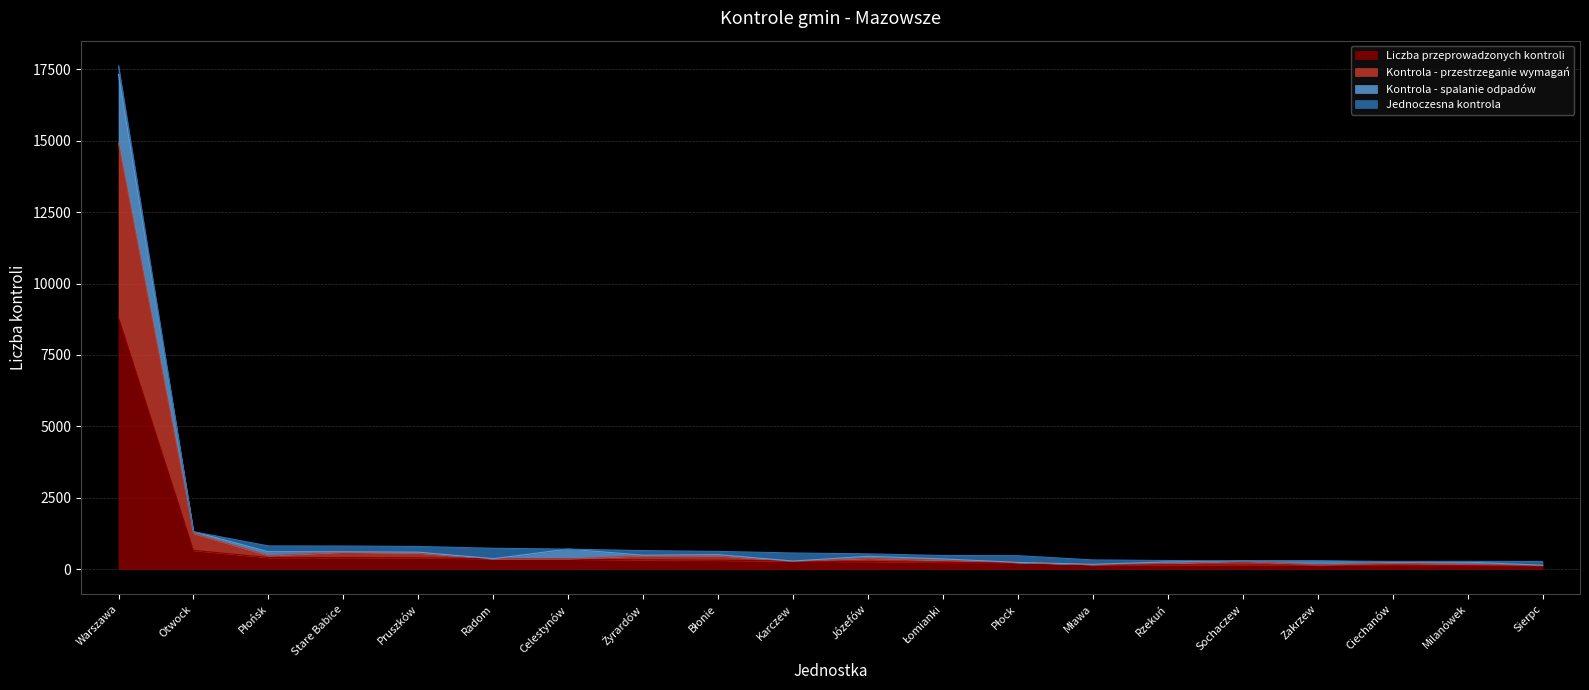

In Kontrola - spalanie odpadów, how many points are lower than both neighbors (excluding endpoints)?

5